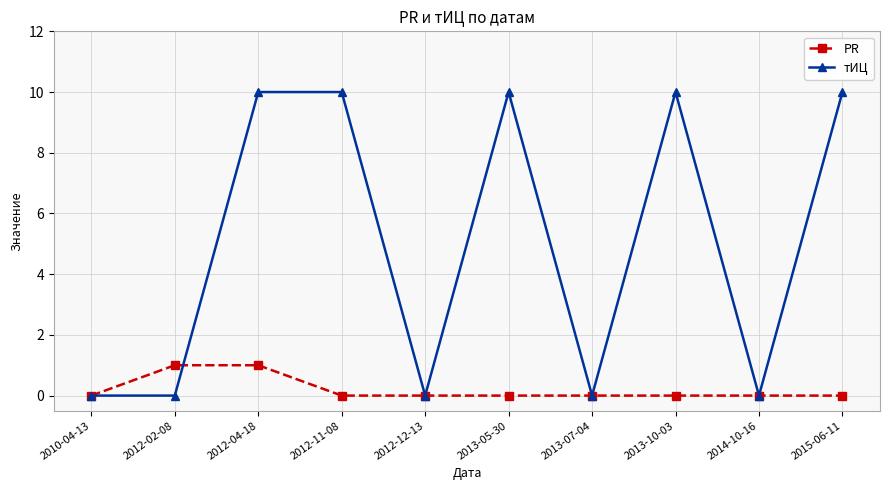

Reading right to left, extract all data points from this chart.

PR: 0	0	0	0	0	0	0	1	1	0
тИЦ: 10	0	10	0	10	0	10	10	0	0